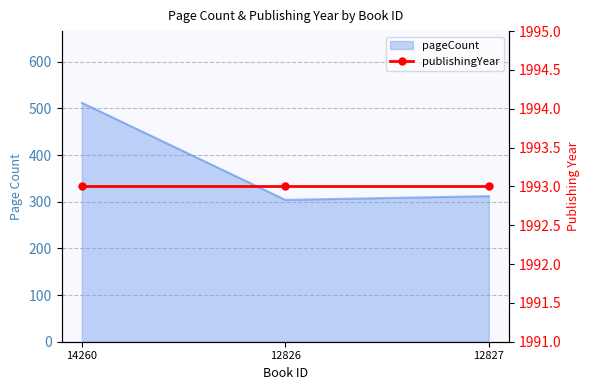

How many data points are less than 312?

1